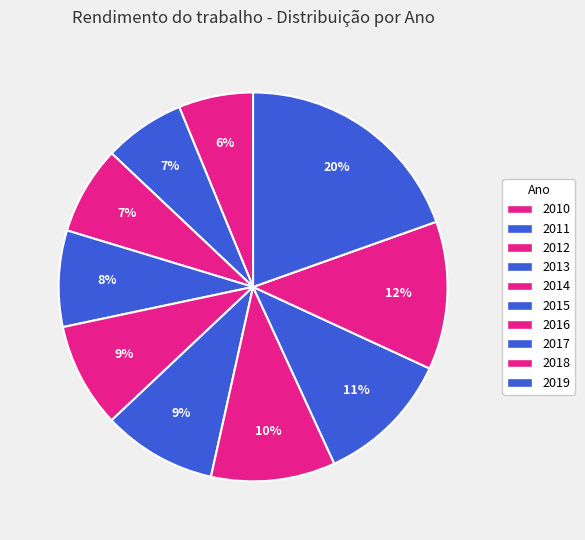

Which category has the smallest portion of the pie?

2010